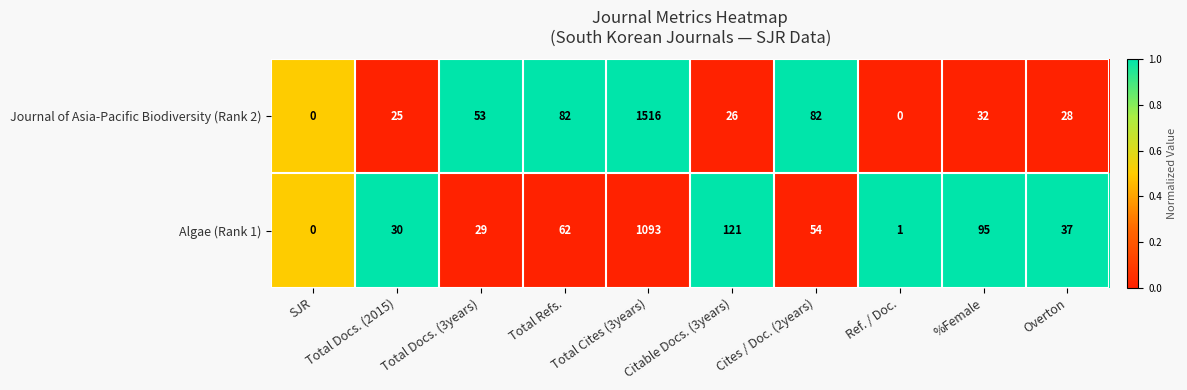

What is the difference between the highest and lowest values at %Female?

63